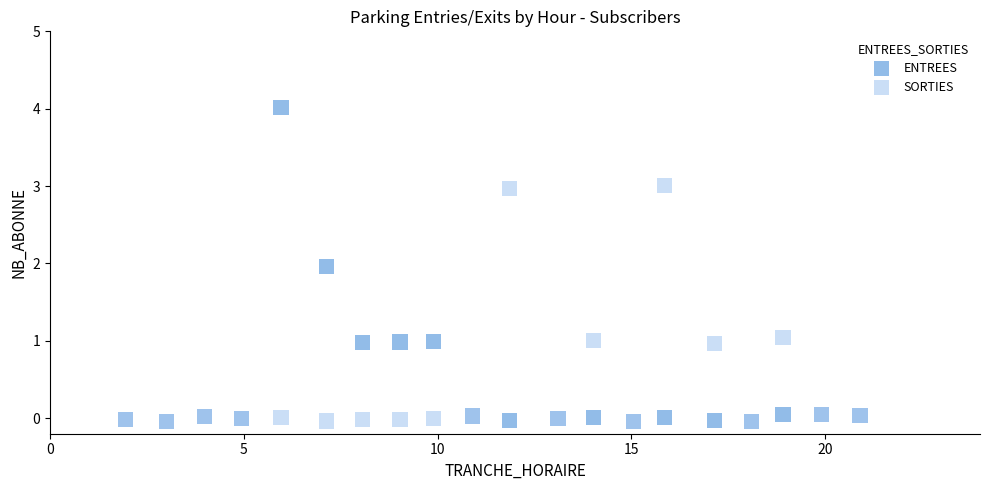

What are all the series names shown in the legend?

ENTREES, SORTIES